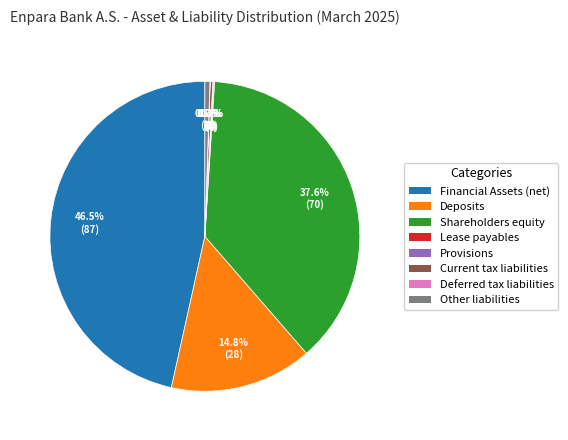

Is there a majority slice in this chart?

No